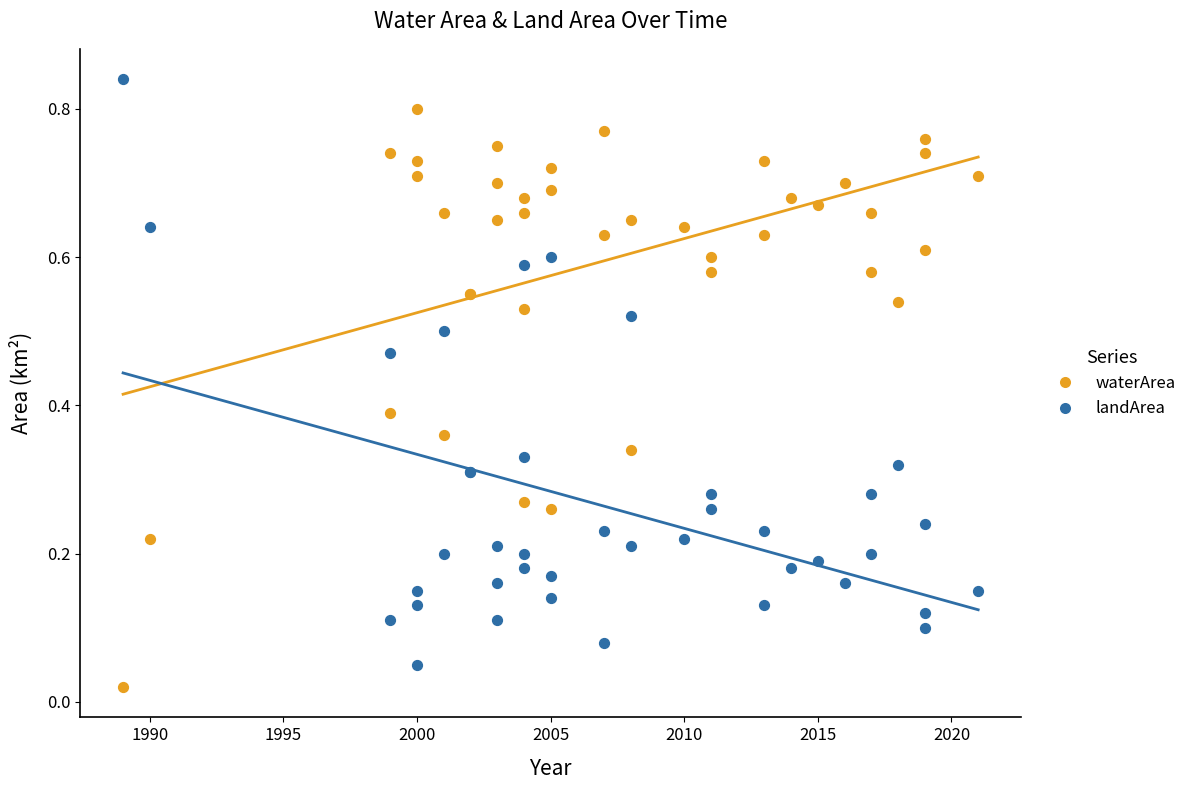

Which series contains the highest Y value?

landArea